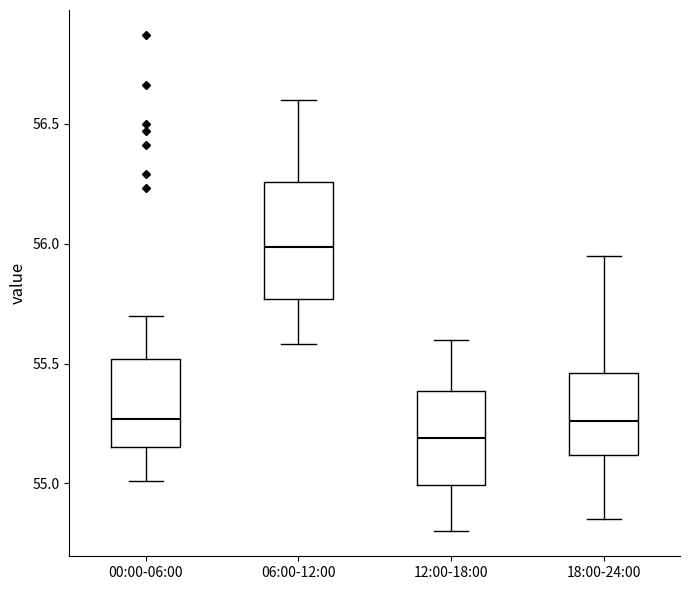

Reading left to right, transcribe this box plot: for each box, give where its median line is, the range the box spans, and where its two whiskers end, as read against the y-axis. The values are not printed on the chart, so give them approximately, as read against the axis.

00:00-06:00: median 55.25, box 55.15 to 55.50, whiskers 55.00 to 55.70
06:00-12:00: median 56.00, box 55.75 to 56.25, whiskers 55.60 to 56.60
12:00-18:00: median 55.20, box 55.00 to 55.40, whiskers 54.80 to 55.60
18:00-24:00: median 55.25, box 55.10 to 55.45, whiskers 54.85 to 55.95